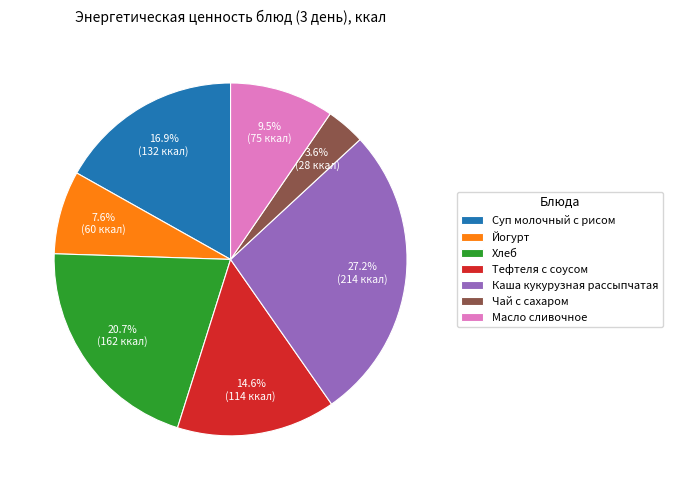

Rank the categories by value from lowest to highest.

Чай с сахаром, Йогурт, Масло сливочное, Тефтеля с соусом, Суп молочный с рисом, Хлеб, Каша кукурузная рассыпчатая